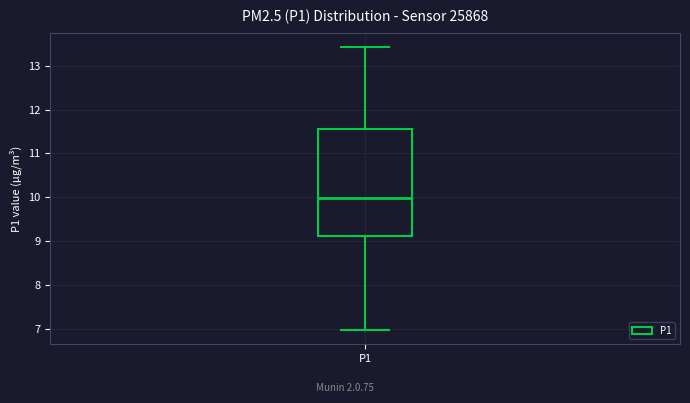

Where is the upper edge of the box for P1 on the y-axis? The values are not printed on the chart, so give them approximately, as read against the axis.

11.6